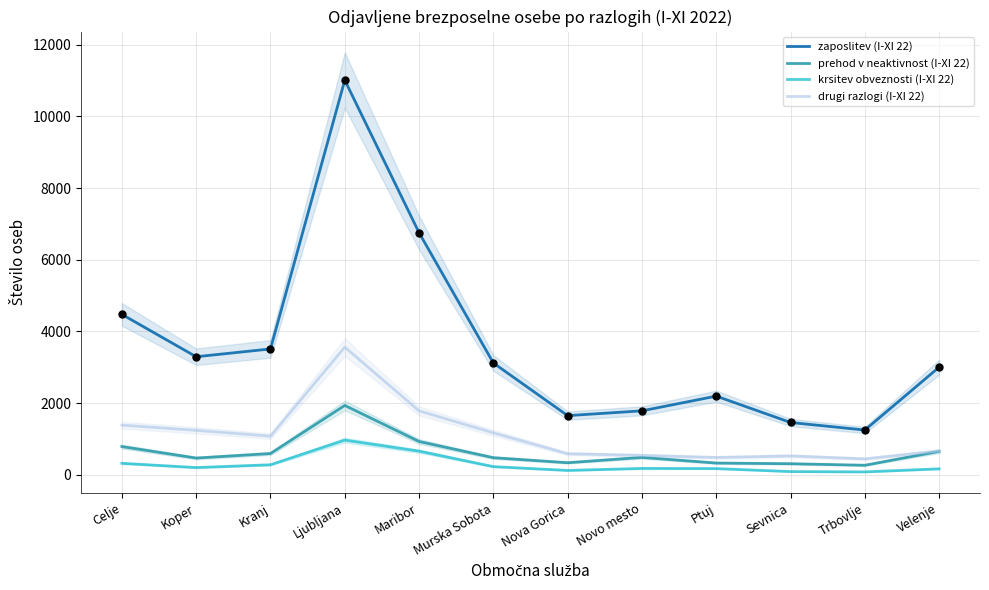

Which series contains the highest Y value?

zaposlitev (I-XI 22)